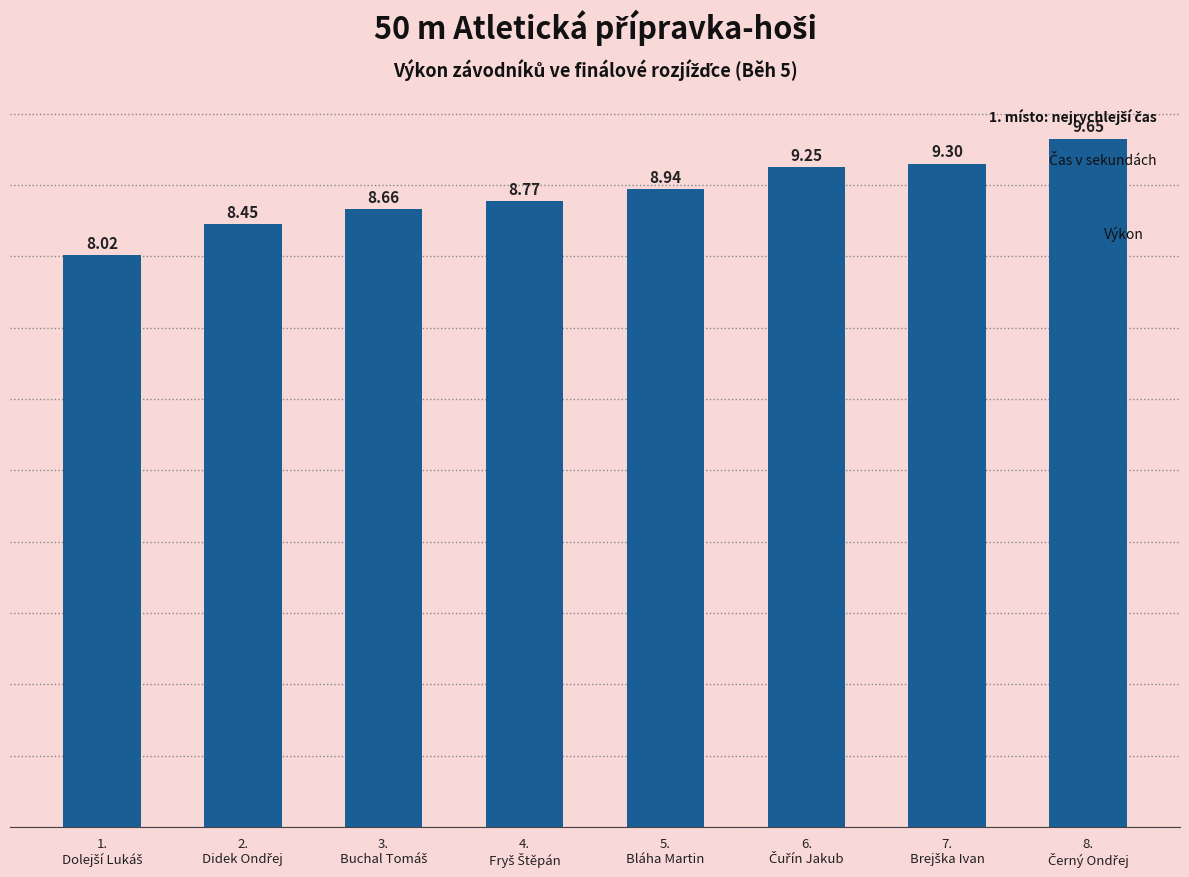

What is the average value?

8.9